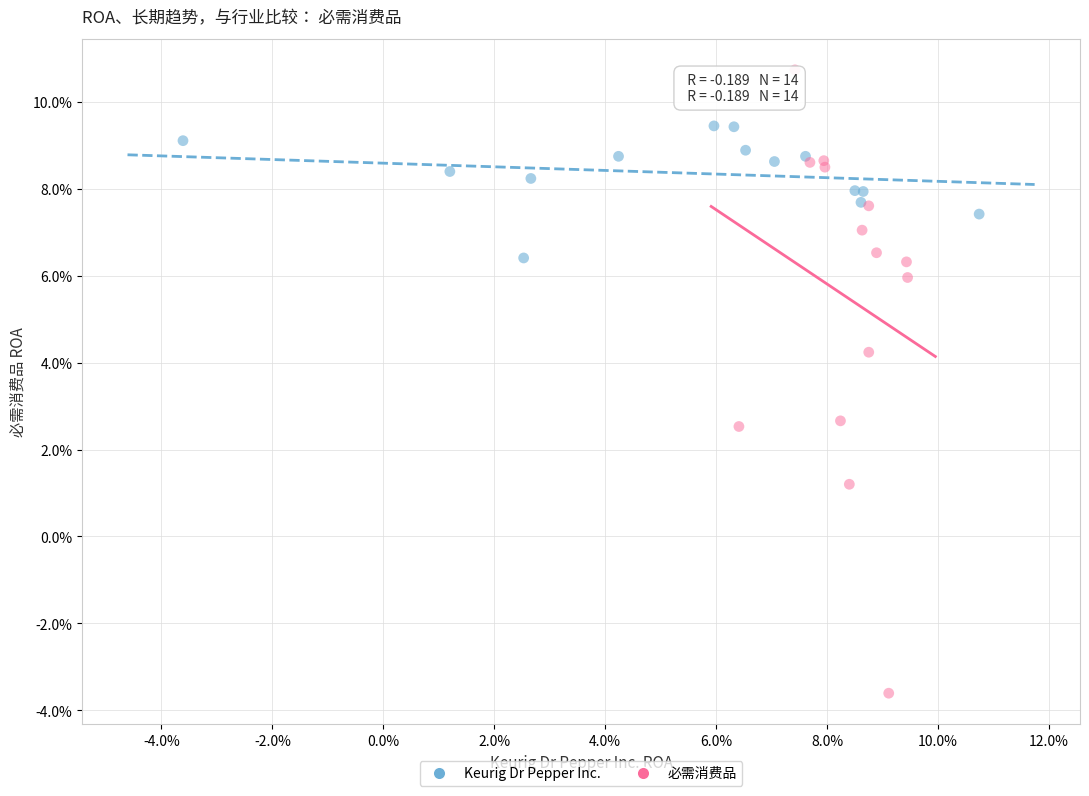

Which series contains the highest Y value?

必需消费品